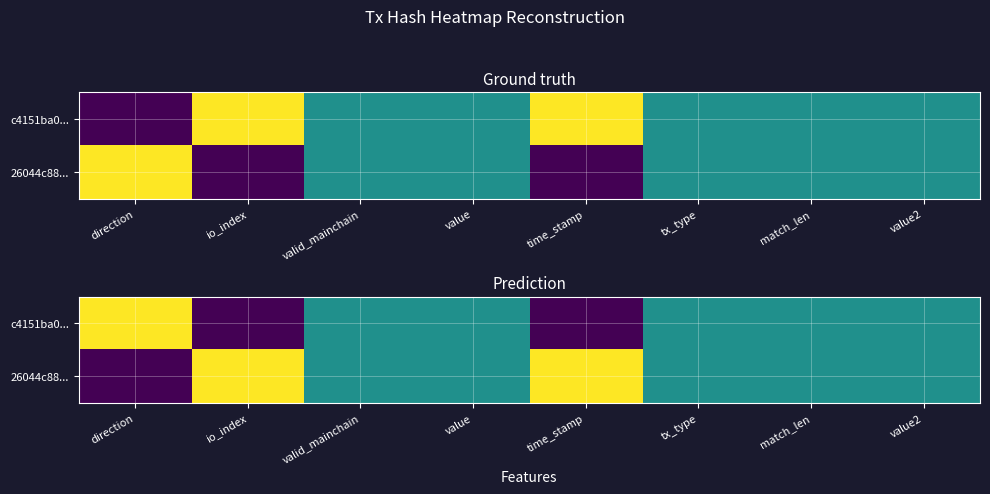

At tx_type, list the series in order from smallest to largest.

c4151ba0..., 26044c88...